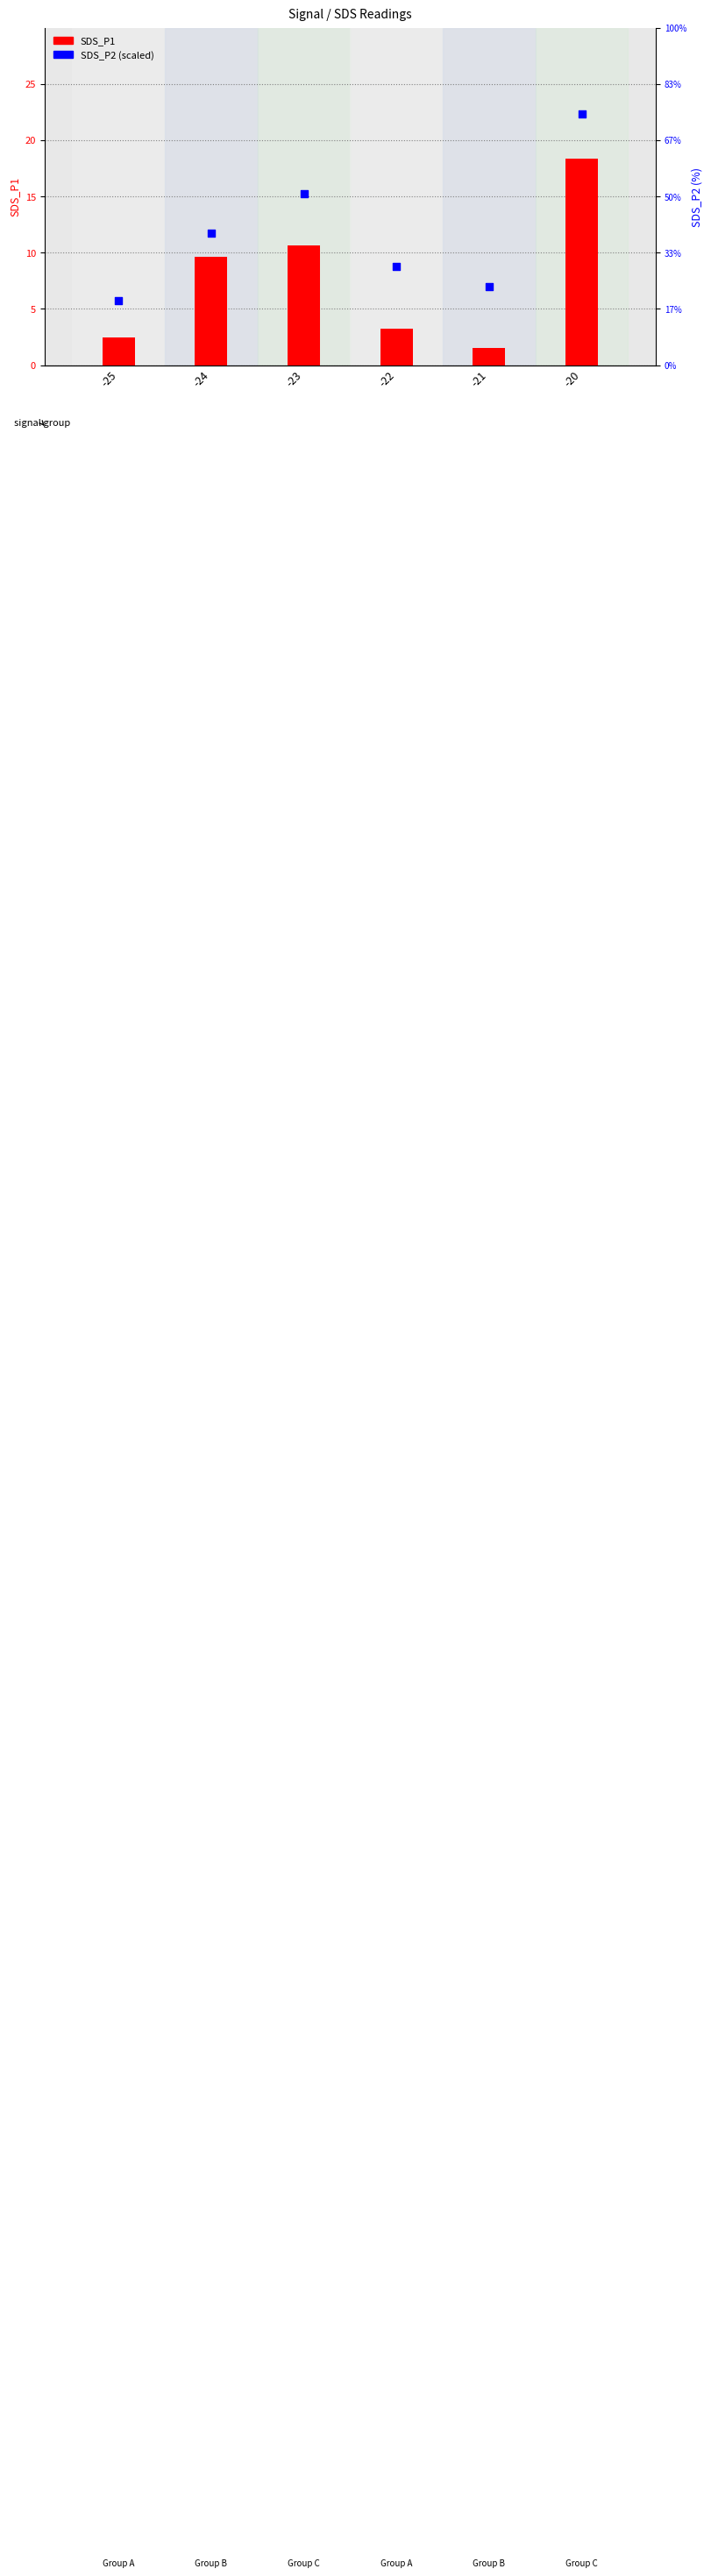

Which series contains the highest Y value?

SDS_P2 (scaled)